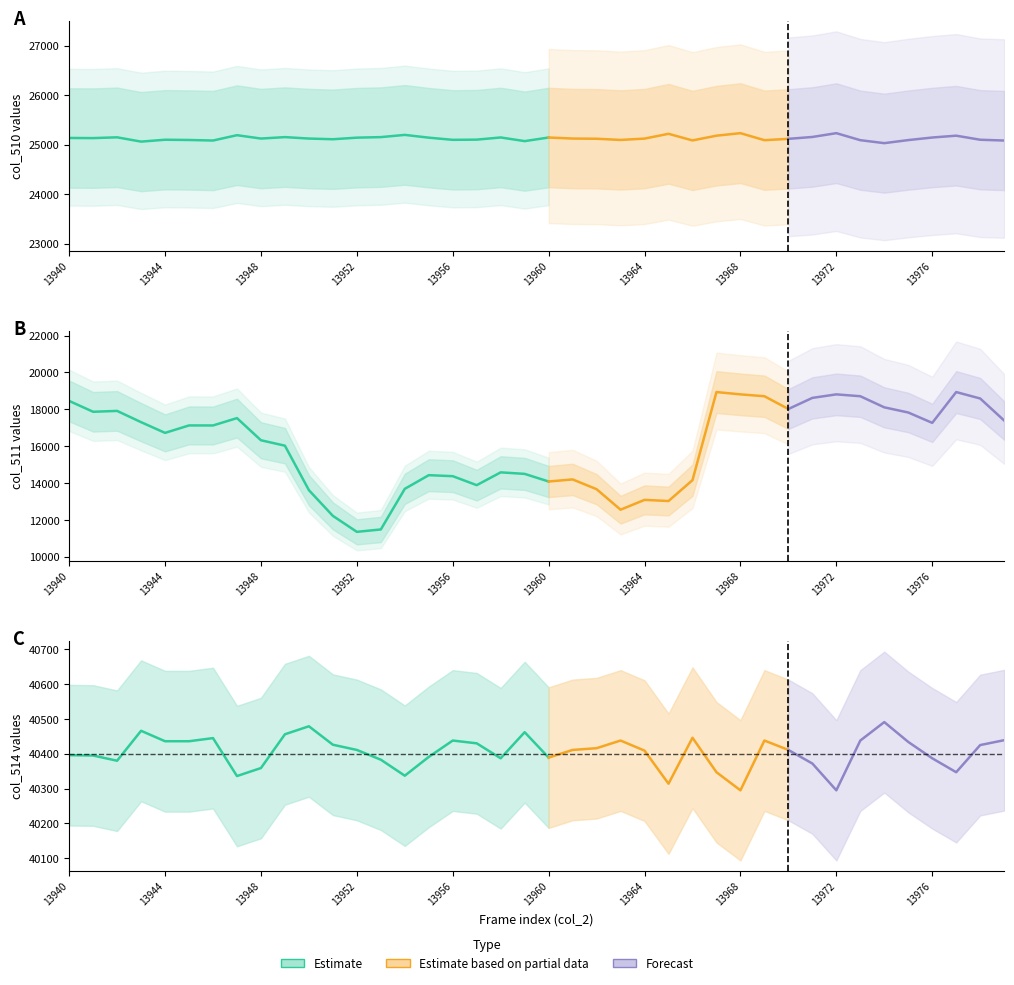

Where is the first local minimum for col_510?

13941